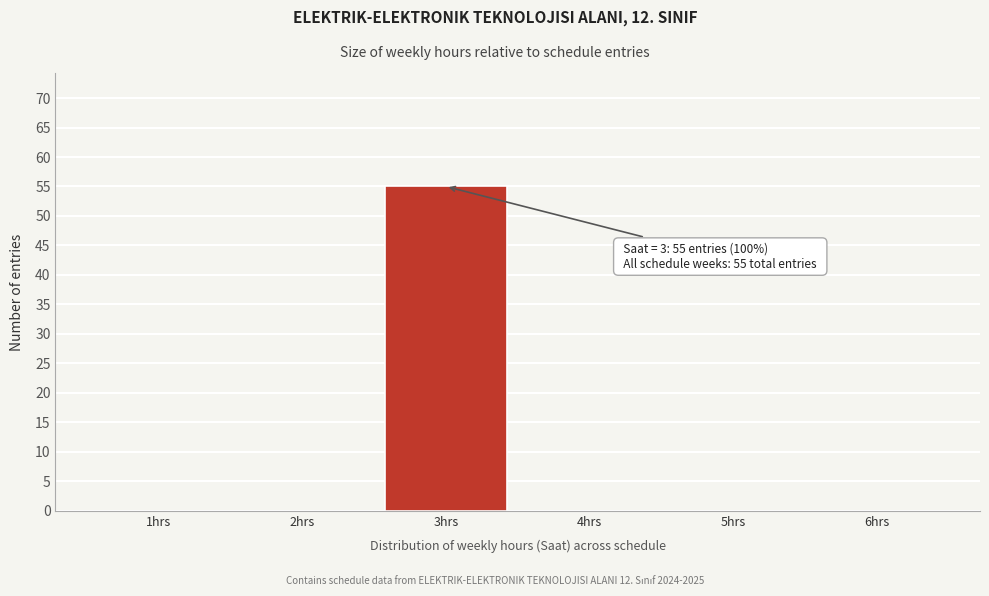

Over which range of the x-axis is the bar tallest?

2.5 to 3.5